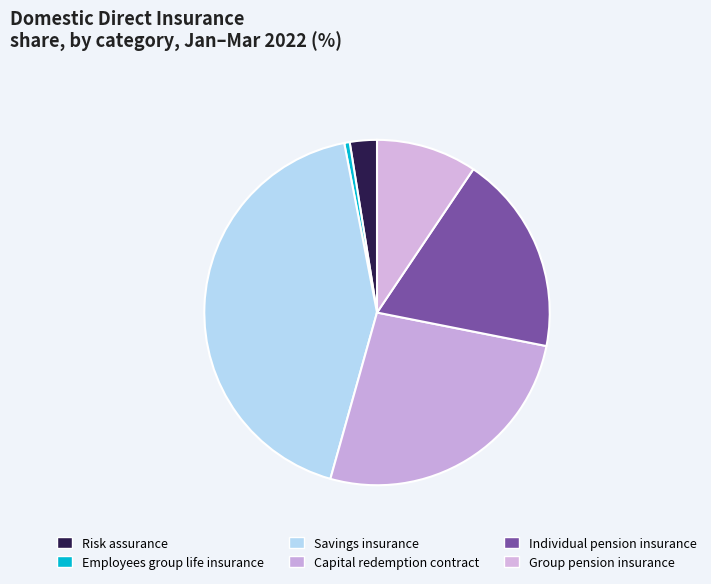

True or false: Individual pension insurance accounts for 19% of the total.

True